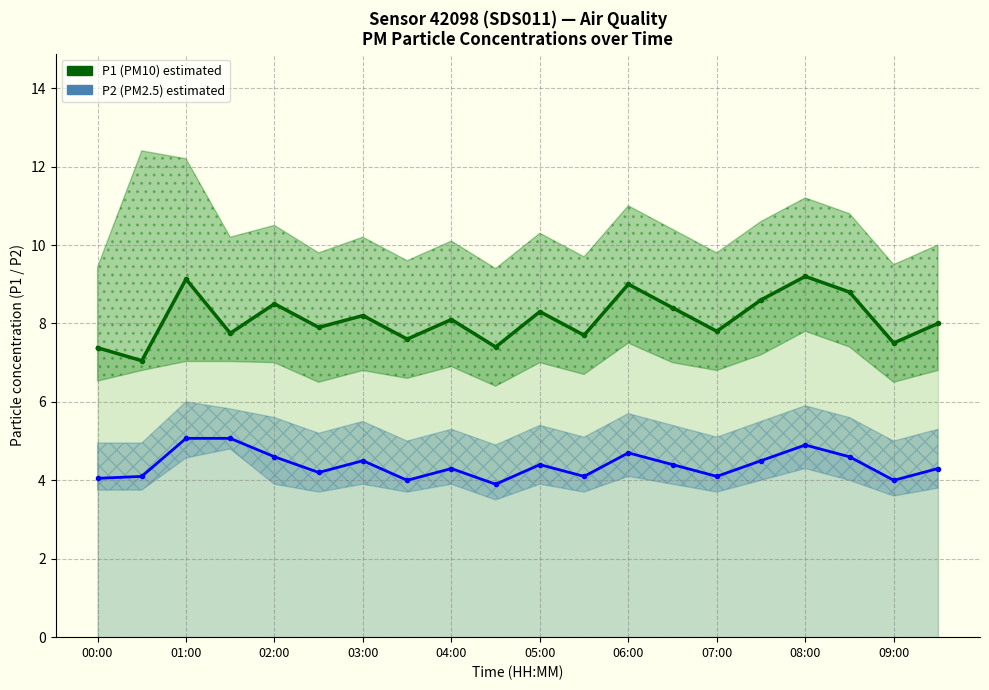

List the labels in order of P2 (PM2.5) estimated value, smallest first.

09:00, 07:00, 18, 00:00, 01:00, 11, 14, 05:00, 08:00, 19, 10, 13, 06:00, 15, 04:00, 17, 12, 16, 02:00, 03:00